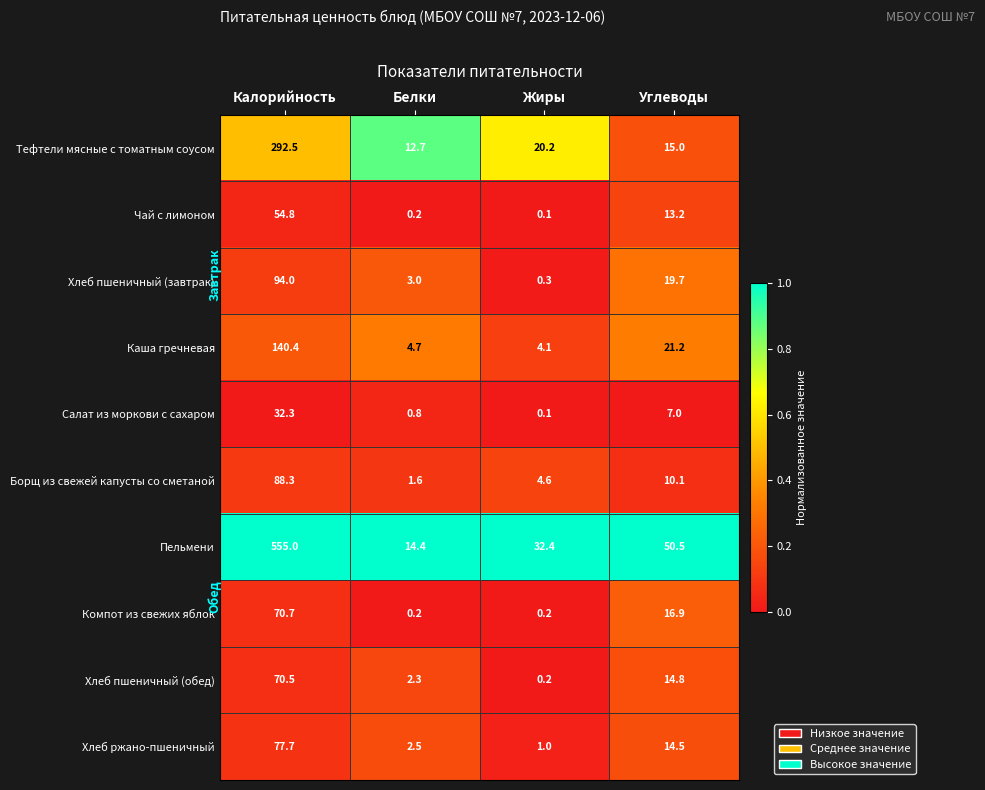

Is the value of Салат из моркови с сахаром at Калорийность greater than the value of Каша гречневая at Калорийность?

No